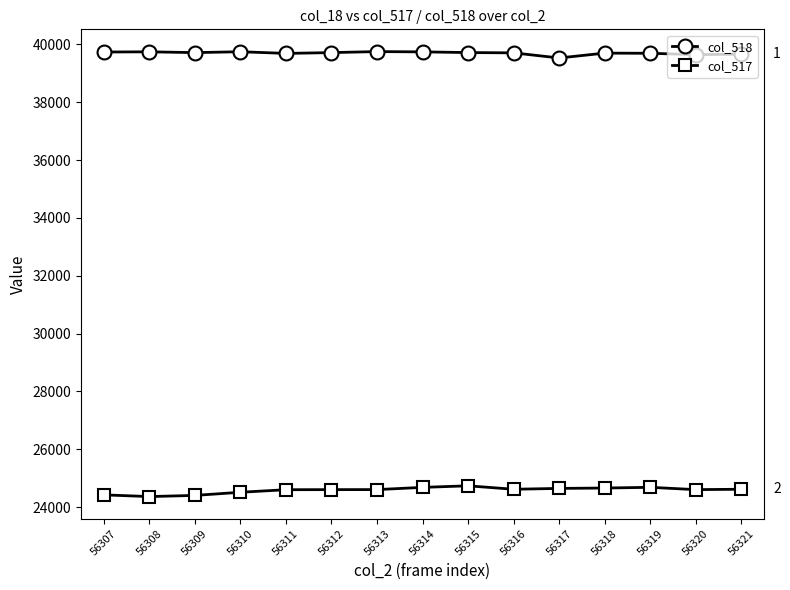

List the series in order of their overall mean, highest first.

col_518, col_517